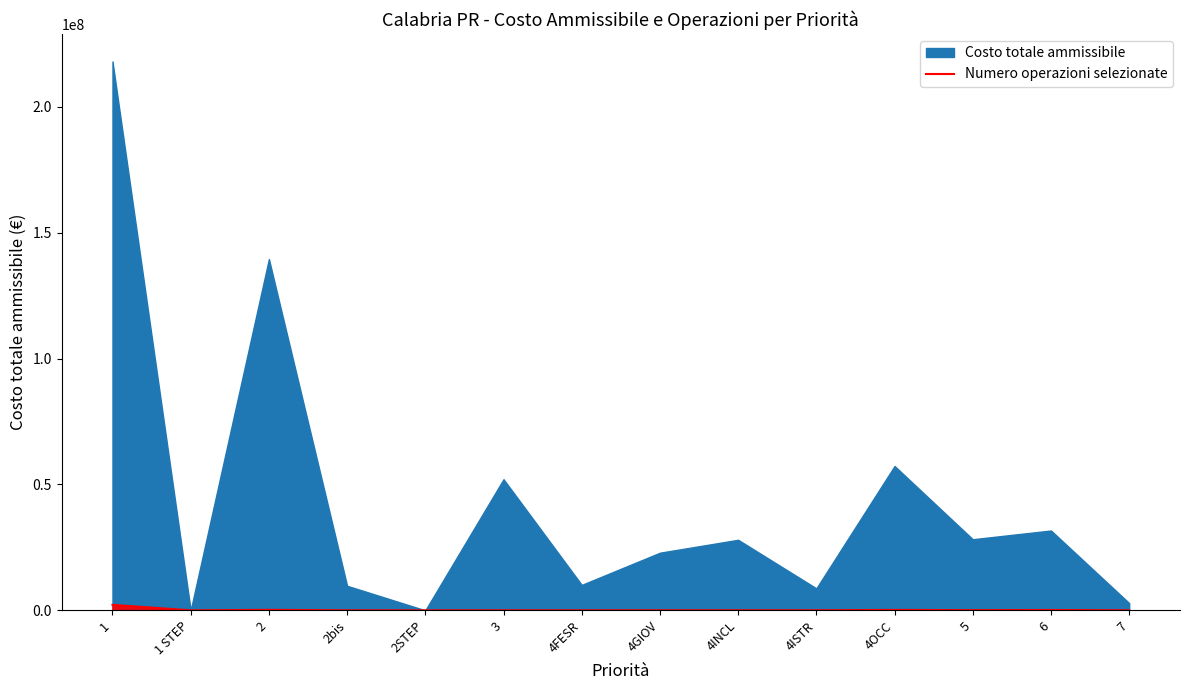

Which has a higher value, 3 or 1?

1